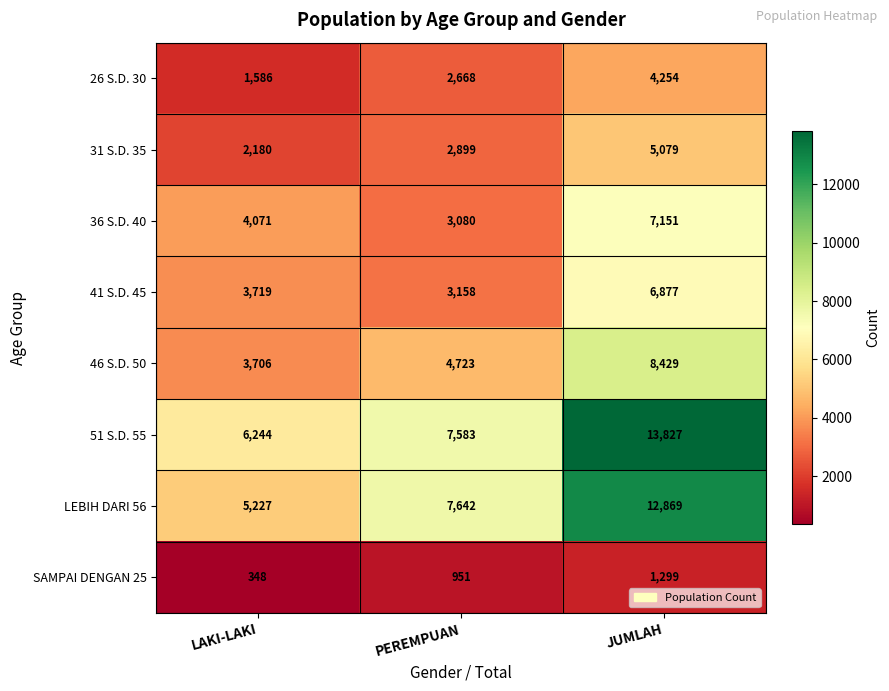

At which label does 51 S.D. 55 reach its peak?

JUMLAH